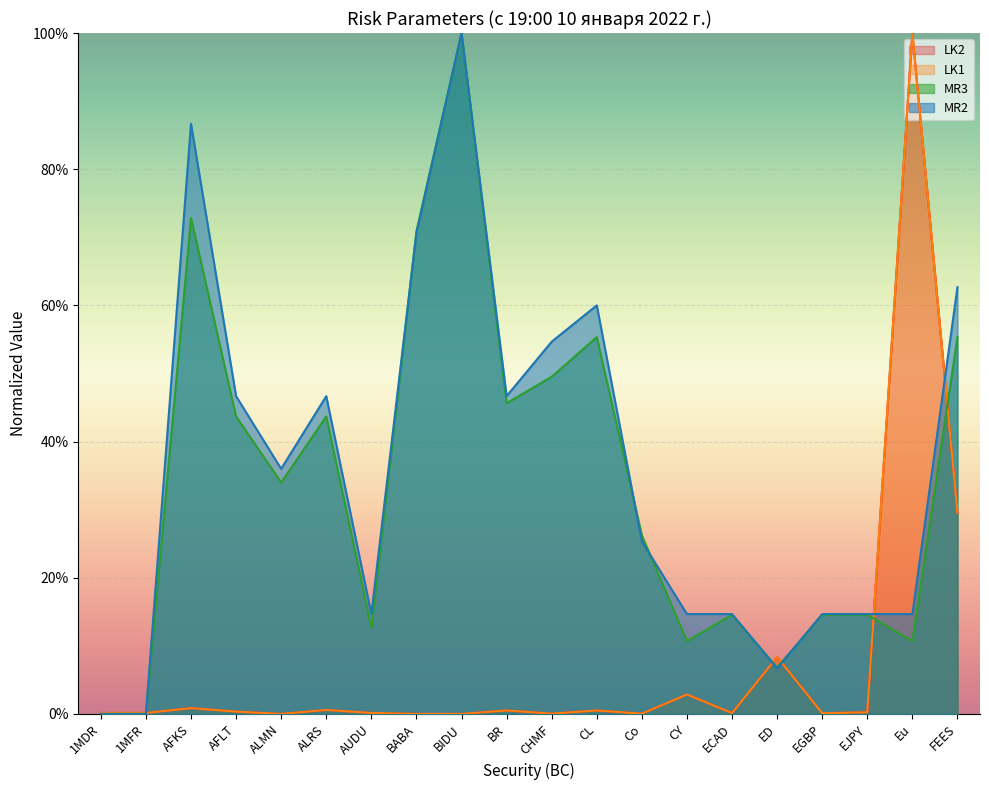

At which label is LK1 closest to 0?

ALMN